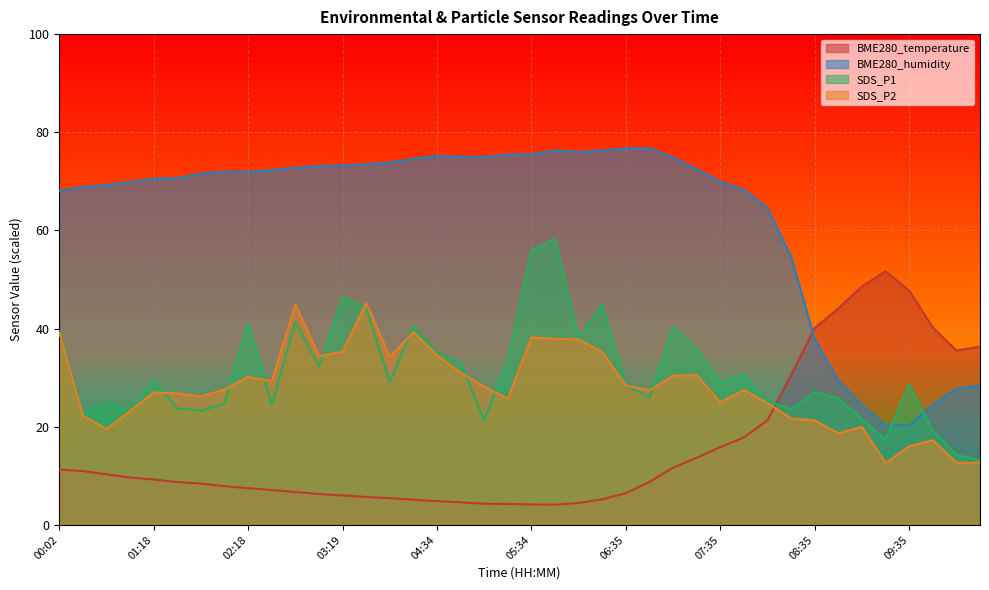

True or false: BME280_humidity and SDS_P2 intersect in this chart.

False